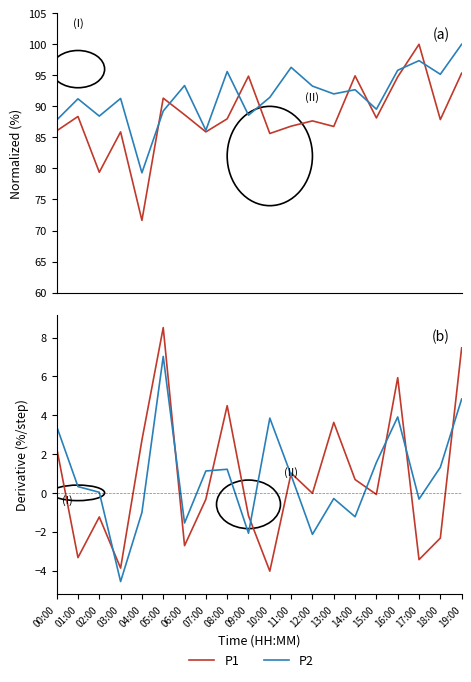

Is the value of P2 at 19:00 greater than the value of P1 at 03:00?

Yes